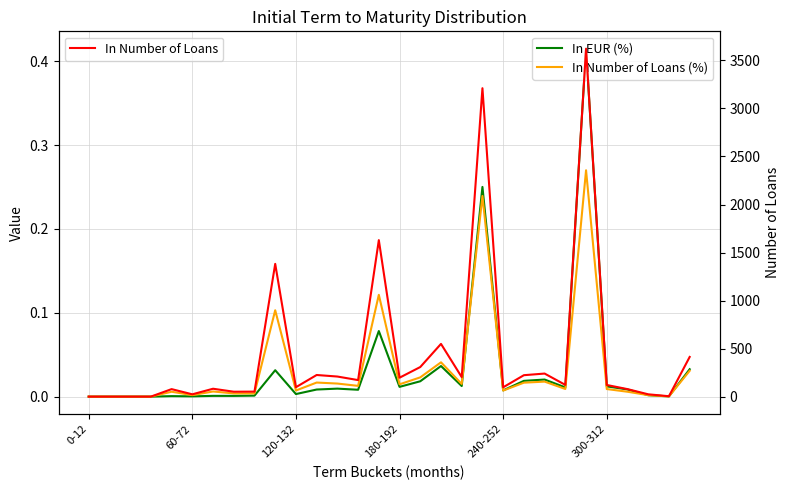

How many distinct data groups are displayed?

3